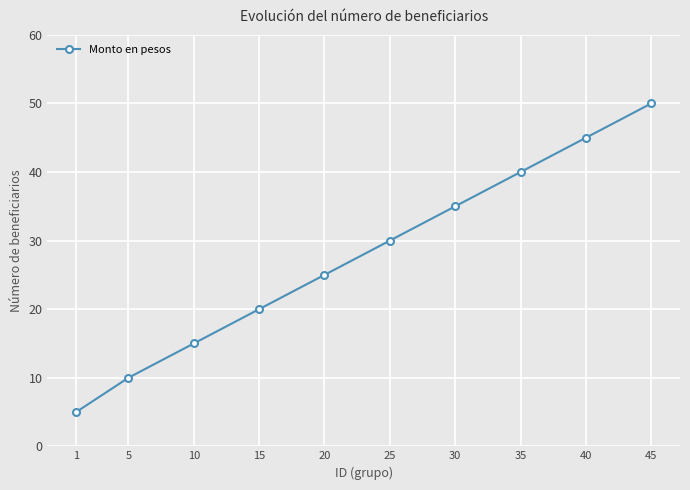

What is the average value?

28